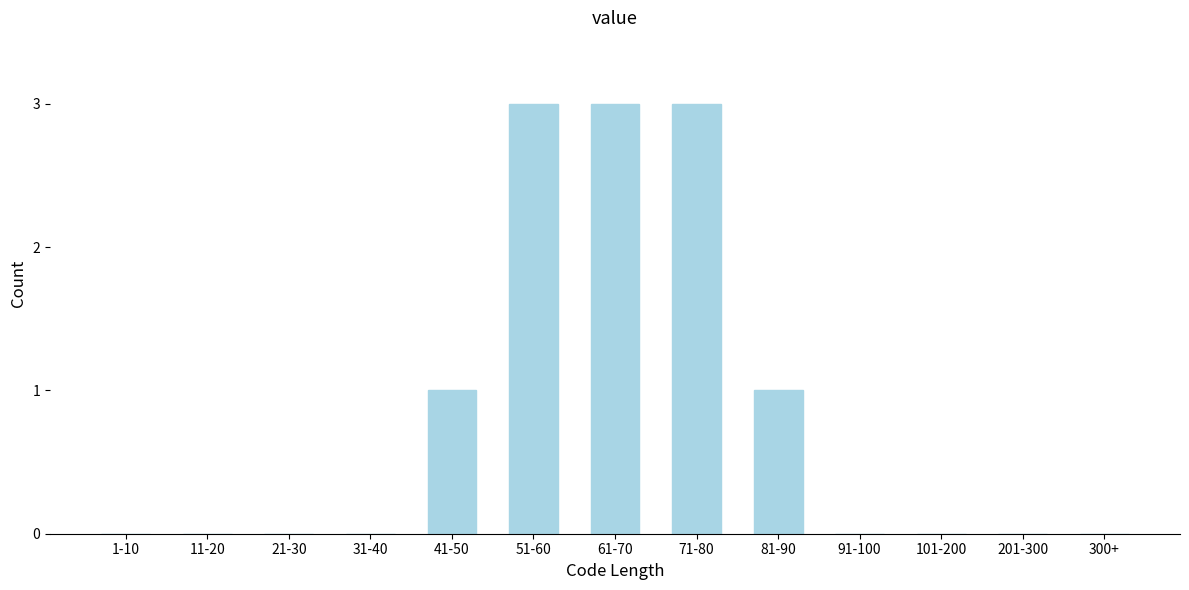

Reading right to left, list all the values displayed in this chart.

300+=0	201-300=0	101-200=0	91-100=0	81-90=1	71-80=3	61-70=3	51-60=3	41-50=1	31-40=0	21-30=0	11-20=0	1-10=0